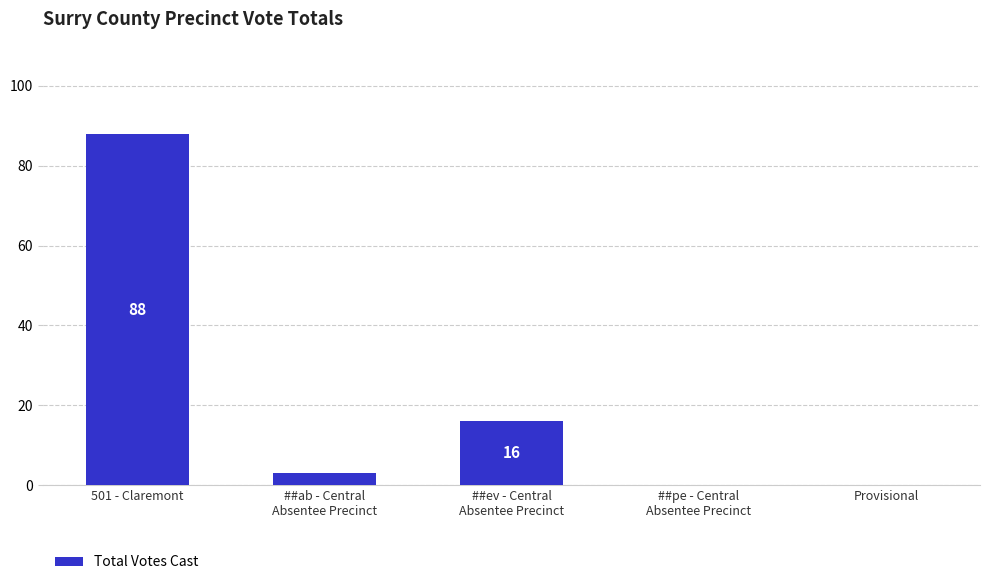

Reading right to left, transcribe all the data shown in this chart.

Provisional=0	##pe - Central
Absentee Precinct=0	##ev - Central
Absentee Precinct=16	##ab - Central
Absentee Precinct=3	501 - Claremont=88